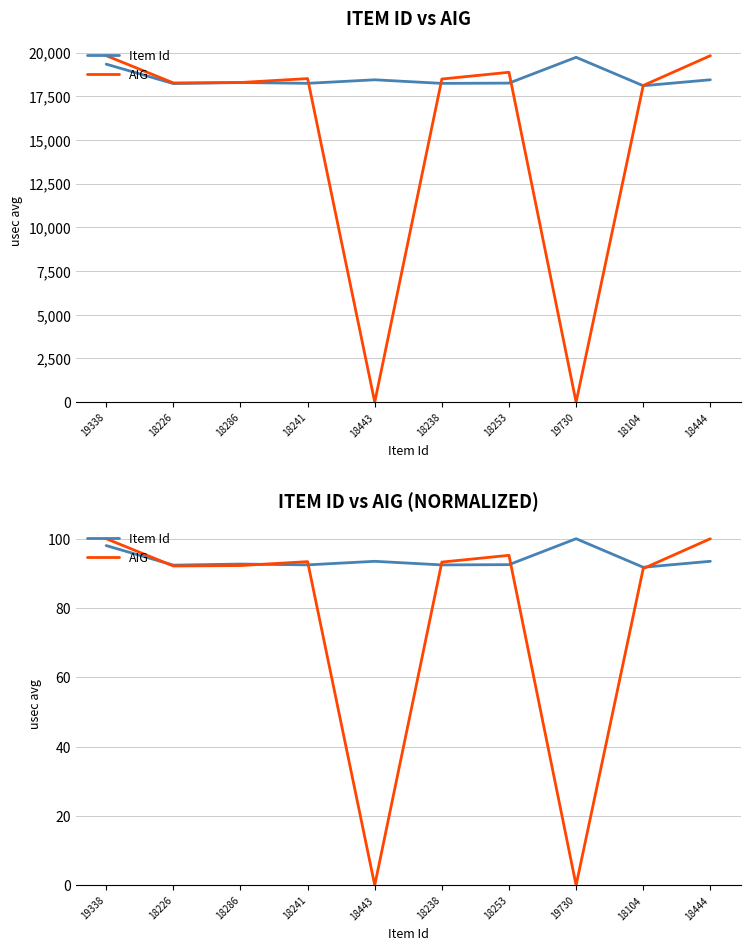

Which category has the highest value in the Item Id series?

19730